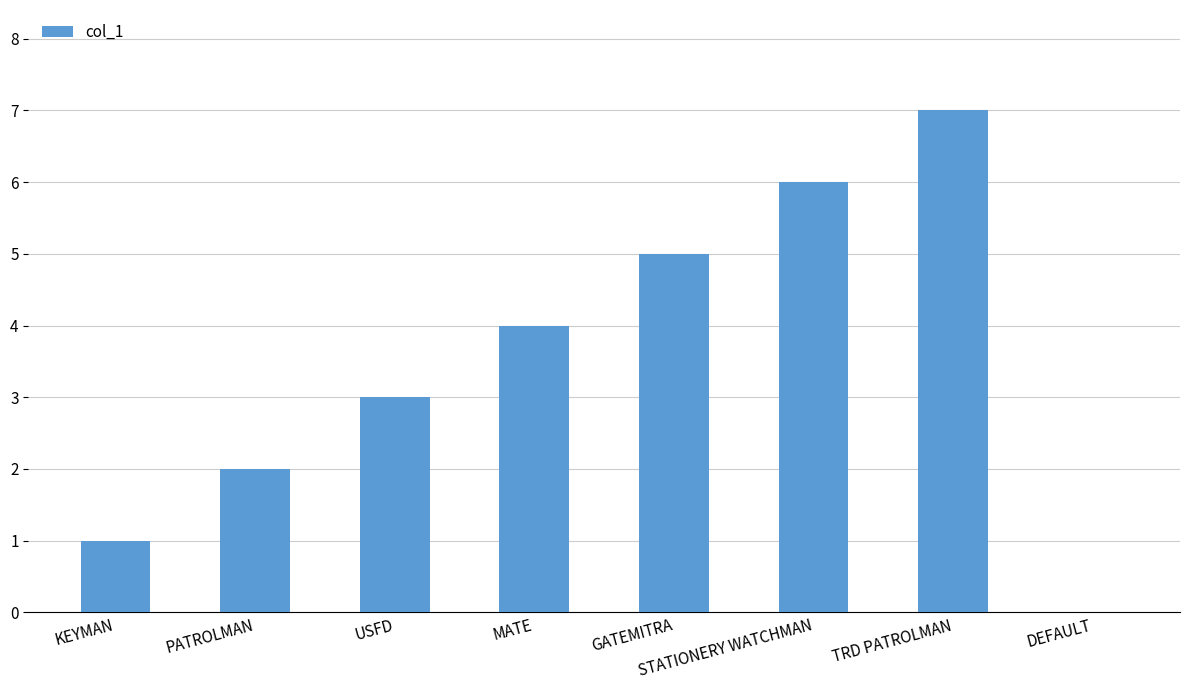

Is it true that the value at GATEMITRA is 5?

True